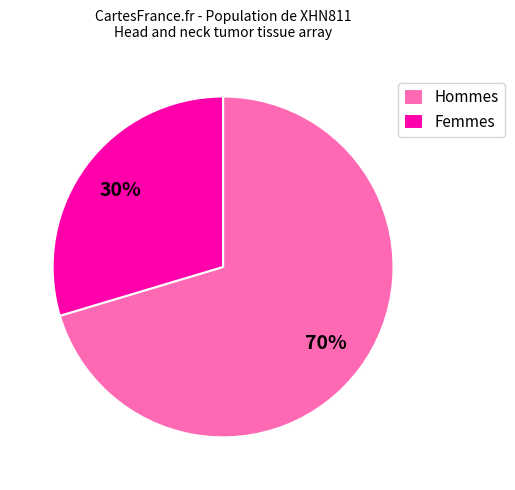

Does any single category account for the majority?

Yes